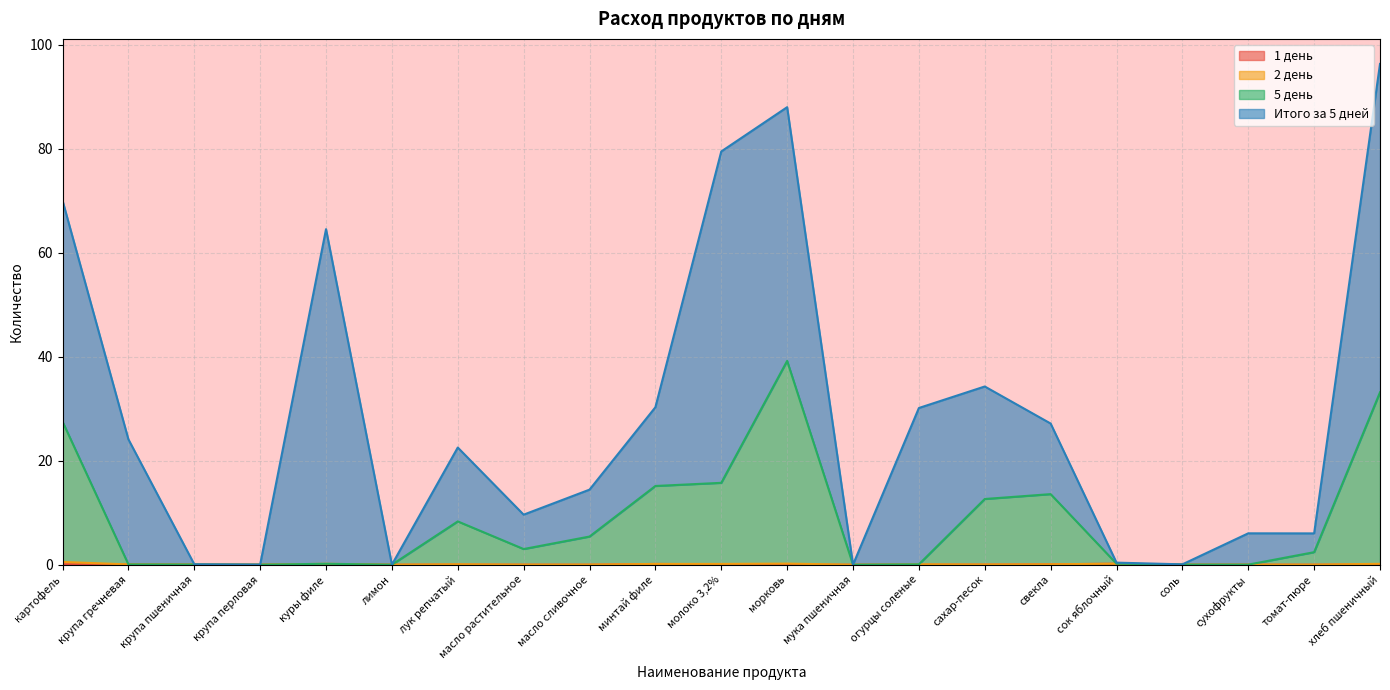

True or false: 1 день has more than 0 points higher than both neighbors.

True